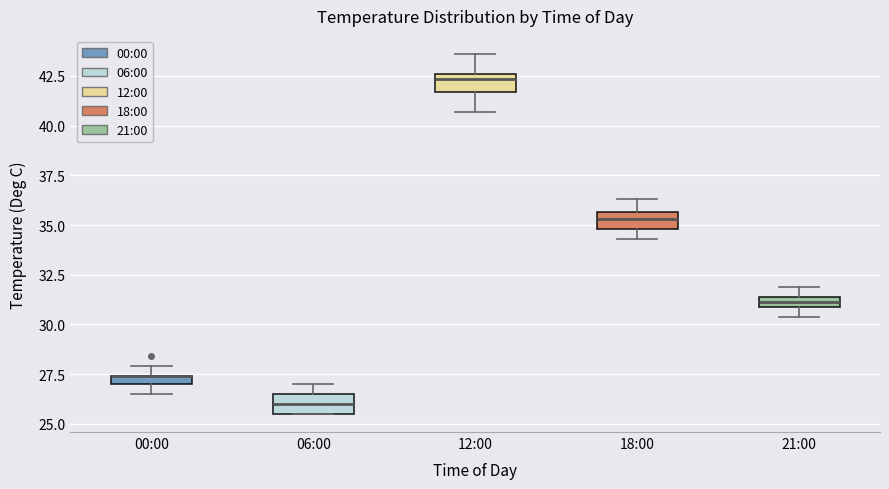

Where is the upper edge of the box for 12:00 on the y-axis? The values are not printed on the chart, so give them approximately, as read against the axis.

42.5